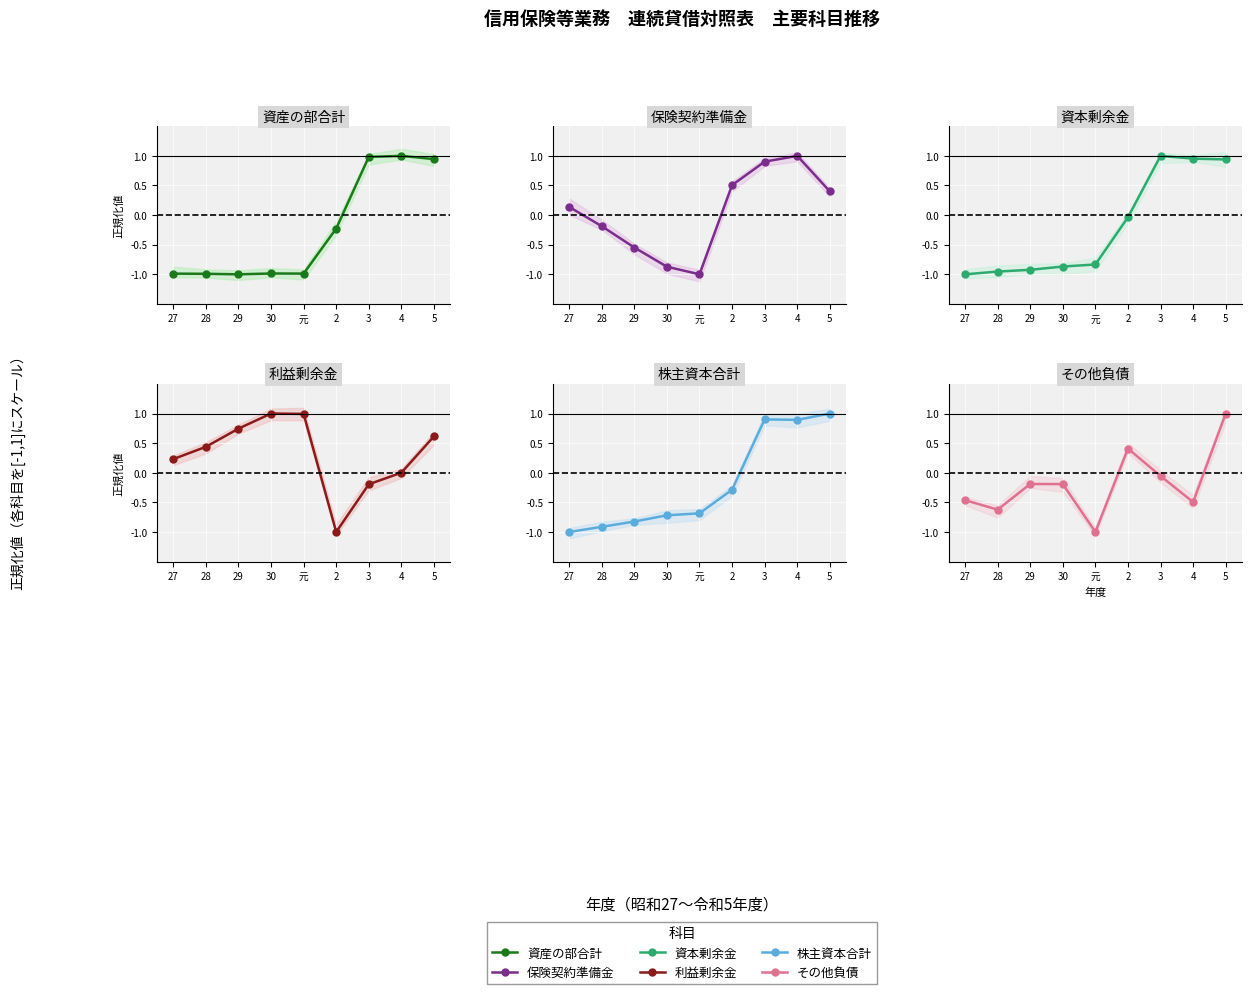

At which category does 資産の部合計 reach its first local valley?

29